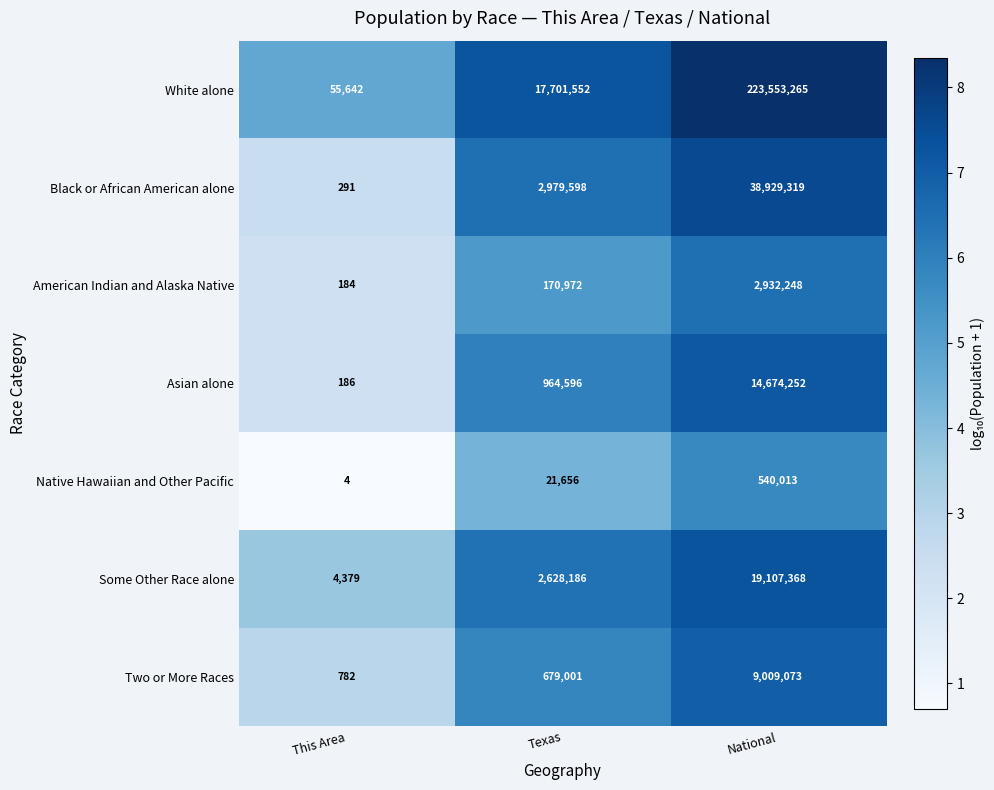

Reading right to left, what are all the values shown in this chart?

White alone: National=223553265	Texas=17701552	This Area=55642
Black or African American alone: National=38929319	Texas=2979598	This Area=291
American Indian and Alaska Native: National=2932248	Texas=170972	This Area=184
Asian alone: National=14674252	Texas=964596	This Area=186
Native Hawaiian and Other Pacific: National=540013	Texas=21656	This Area=4
Some Other Race alone: National=19107368	Texas=2628186	This Area=4379
Two or More Races: National=9009073	Texas=679001	This Area=782